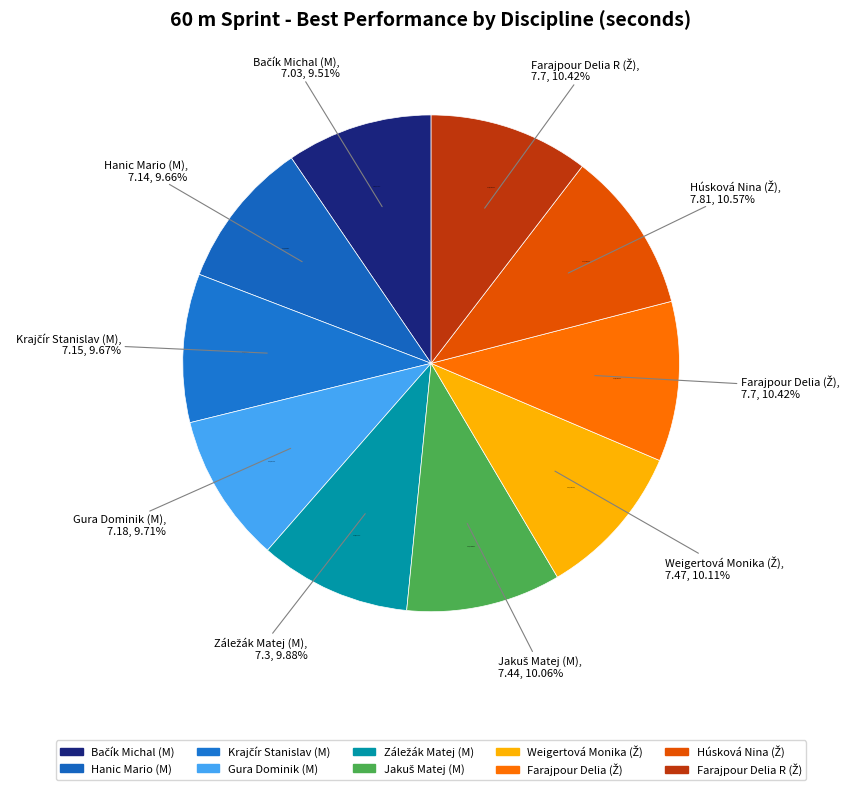

The 60 m - Muži slice represents 36% of the pie. True or false?

False